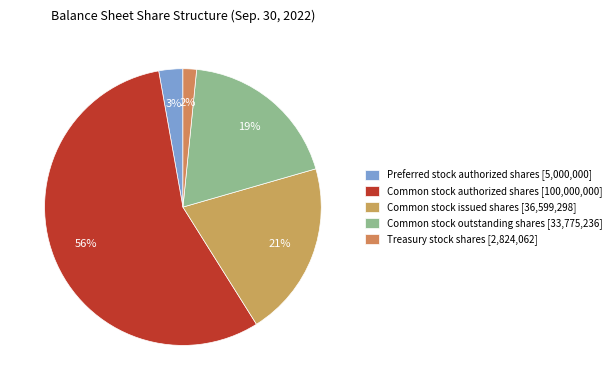

Does Common stock authorized shares account for over 50% of the chart?

Yes